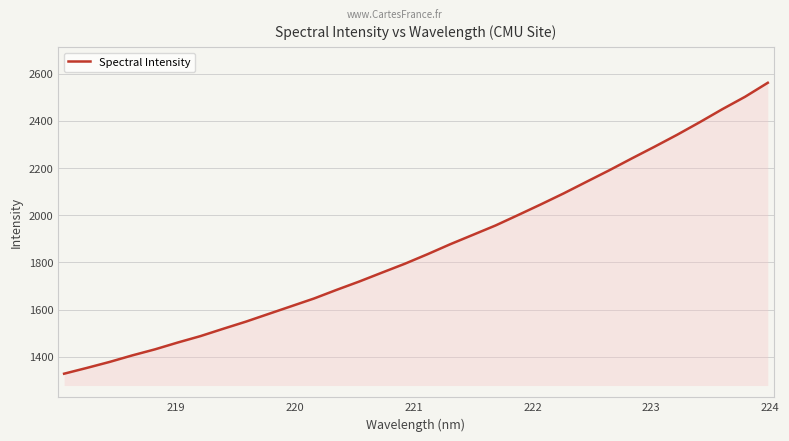

What is the greatest value displayed?

2560.9